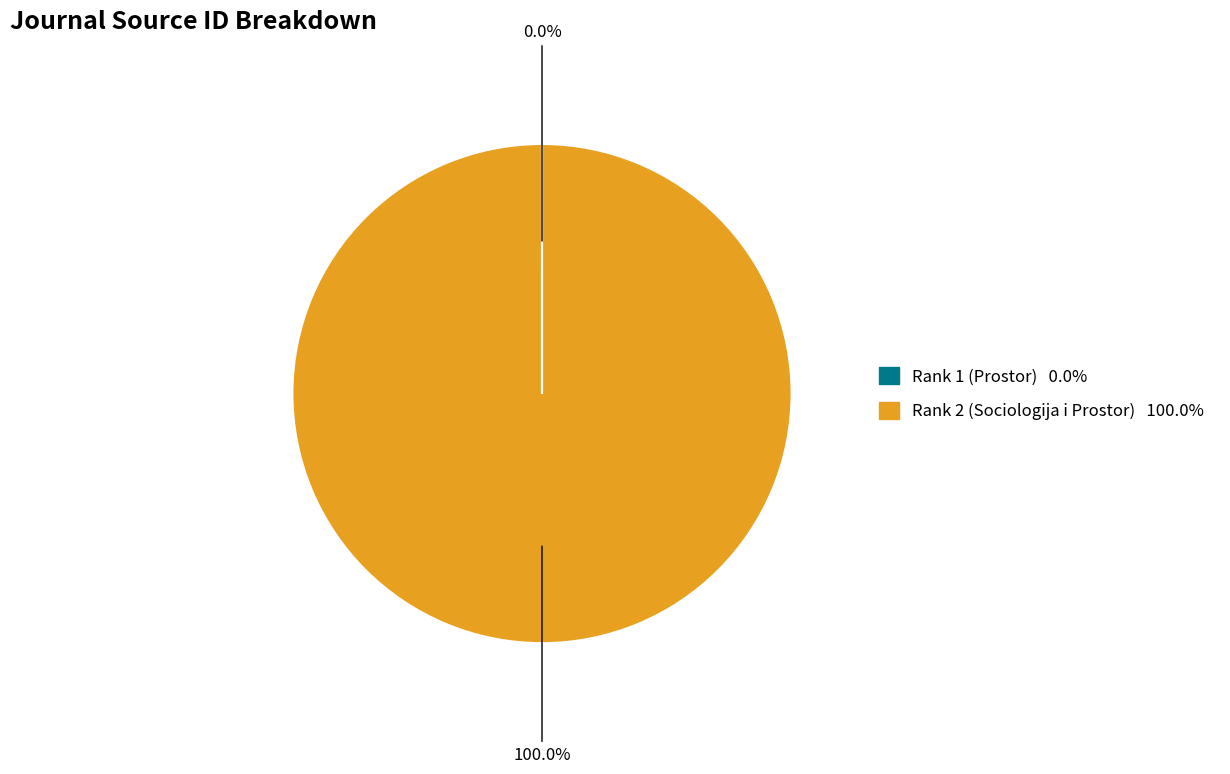

Is there a majority slice in this chart?

Yes